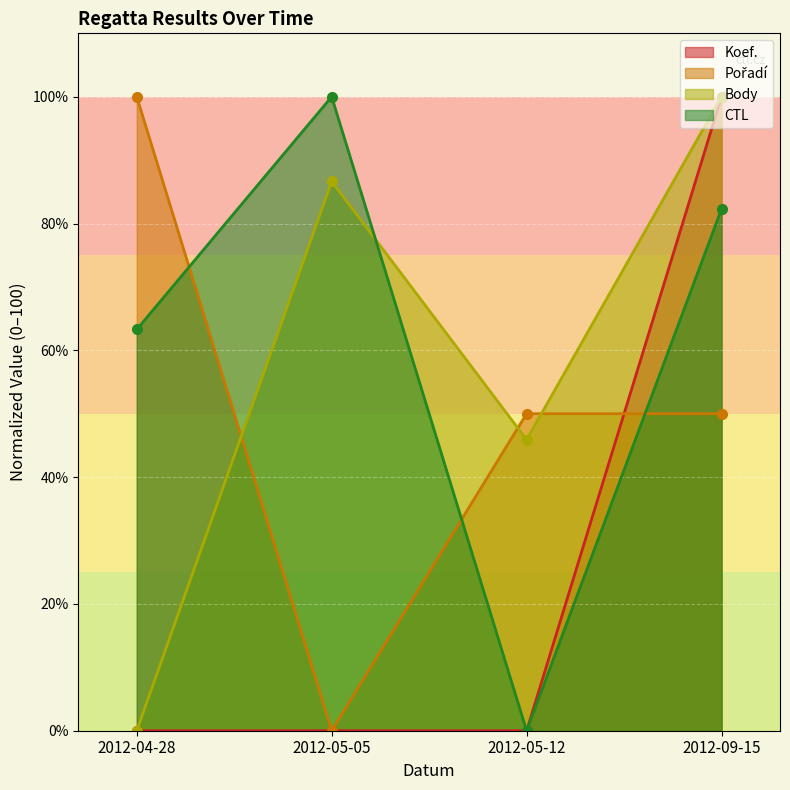

At which category does the chart reach its peak across all series?

2012-09-15